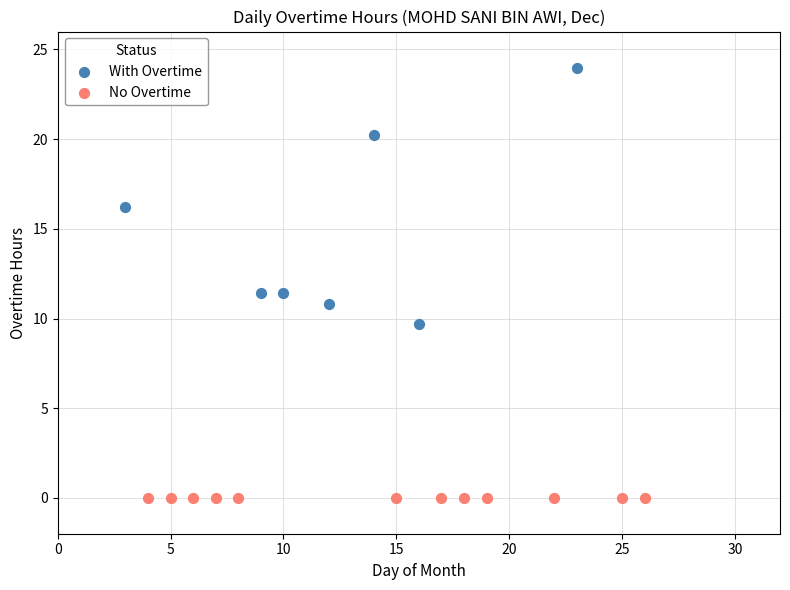

Which series reaches the maximum Y coordinate?

With Overtime